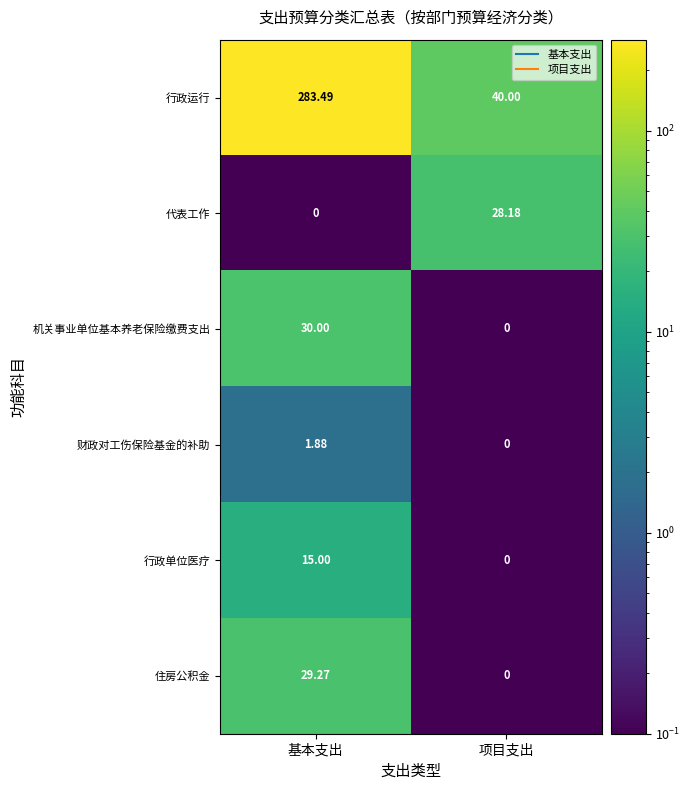

At how many categories does at least one series exceed 181?

1